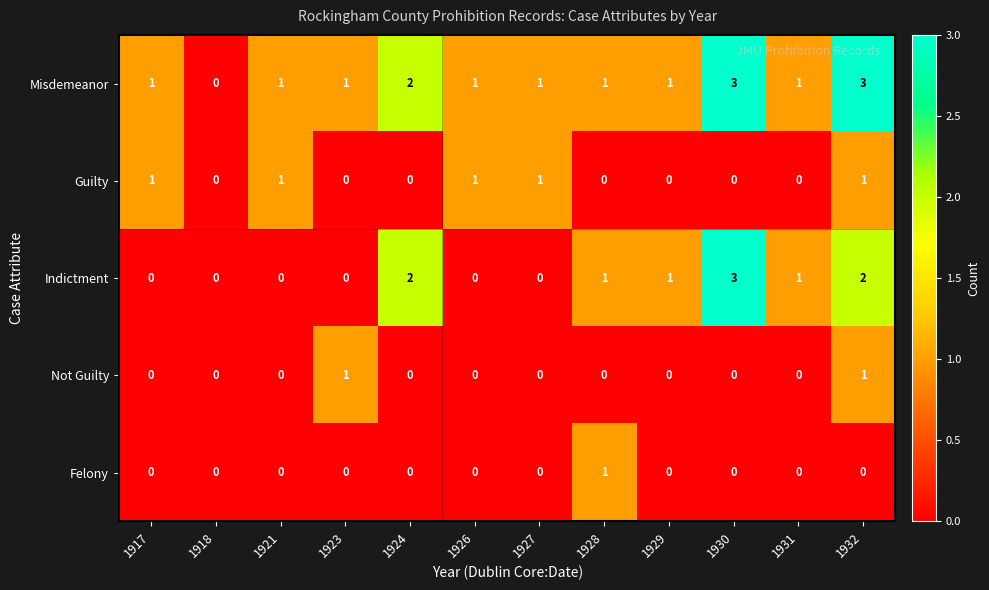

How many data points does each series have?

12